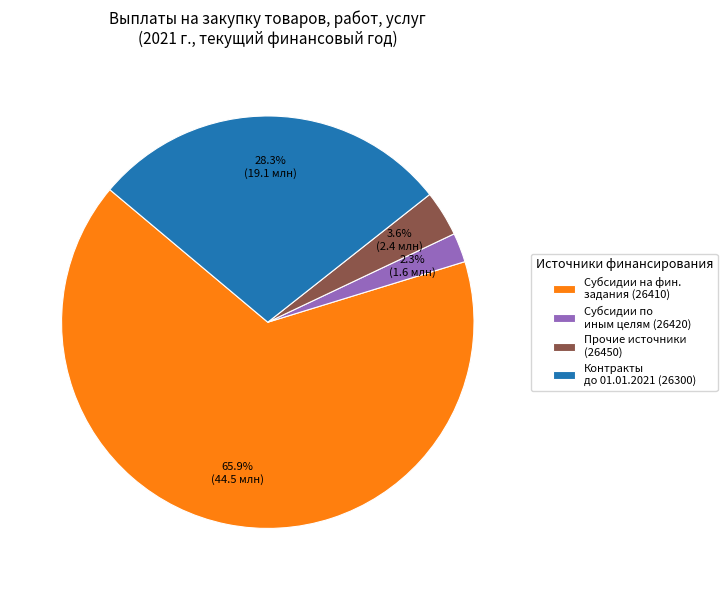

Rank the categories by value from lowest to highest.

Субсидии по иным целям (26420), Прочие источники (26450), Контракты до 01.01.2021 (26300), Субсидии на фин. задания (26410)